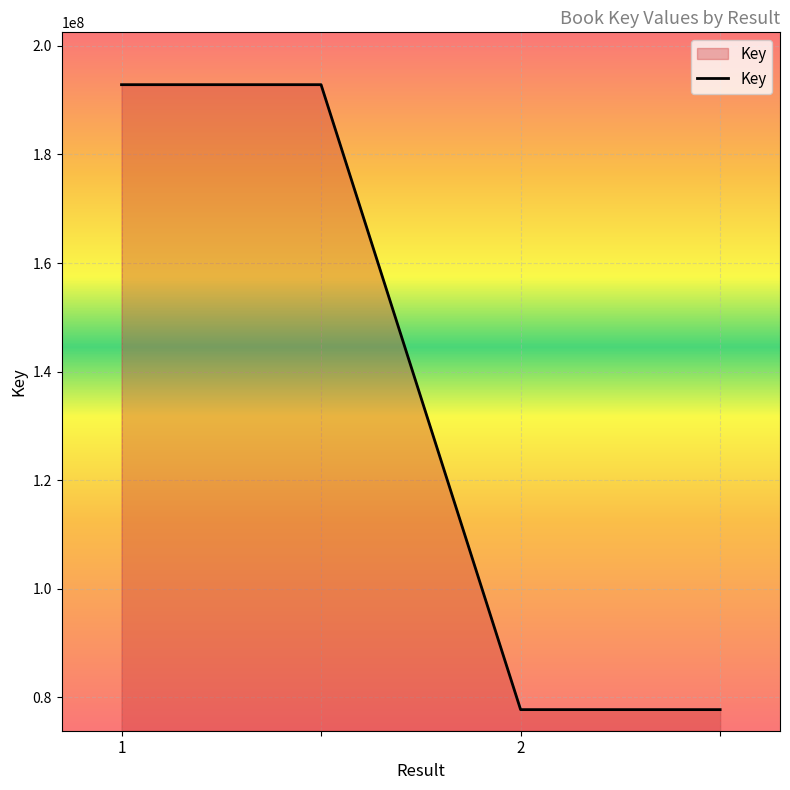

True or false: the data has more than 2 interior local peaks.

False